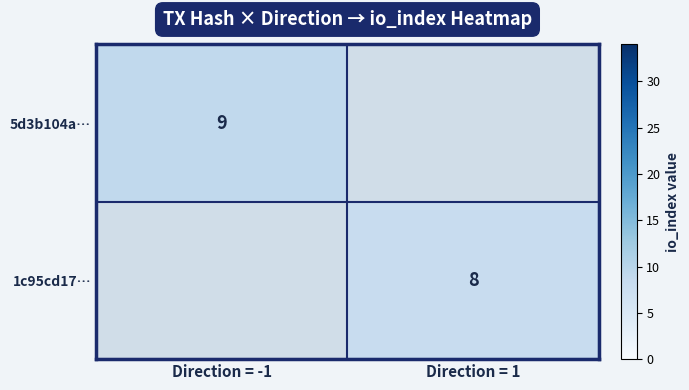

What is the smallest value displayed?

8.0